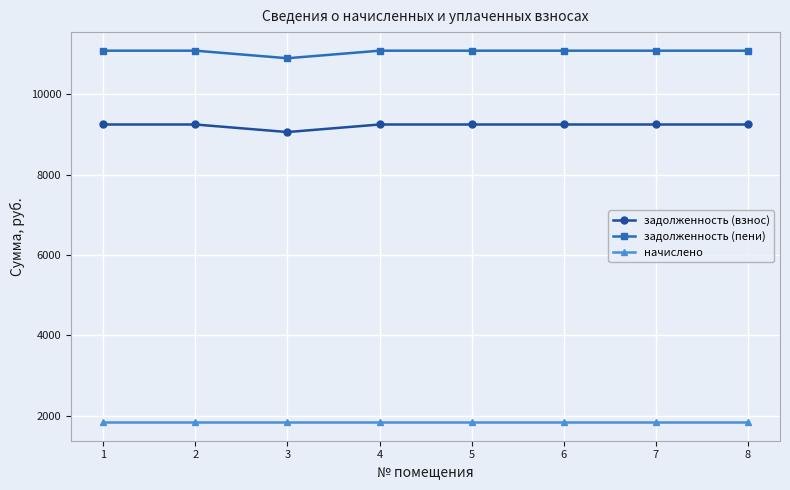

How many values in the задолженность (взнос) series are below 9244?

1